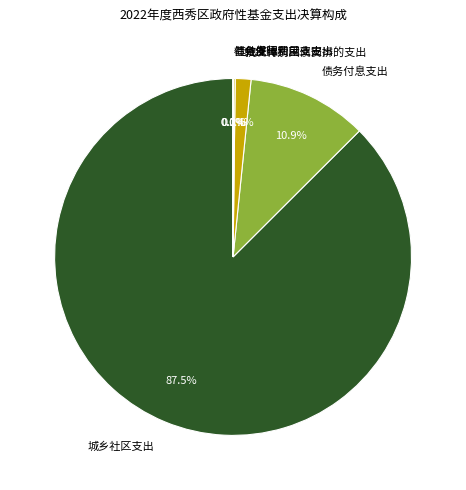

Which slice represents more than half of the pie?

城乡社区支出